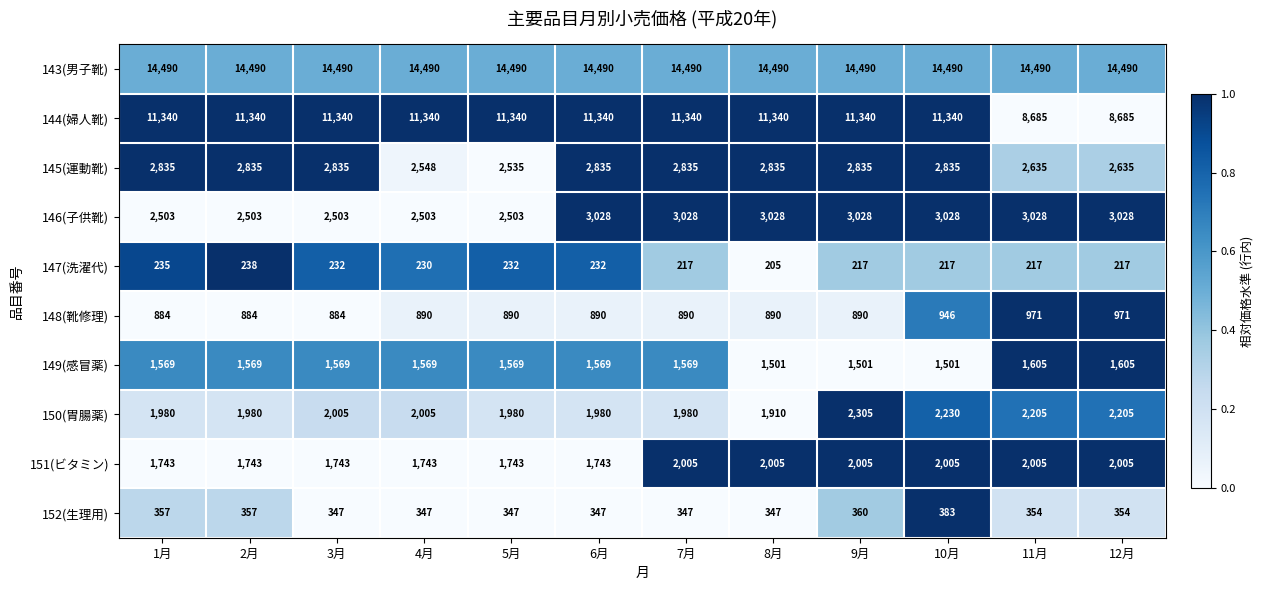

Read the 148(靴修理) value at 5月, to the nearest 10.

890